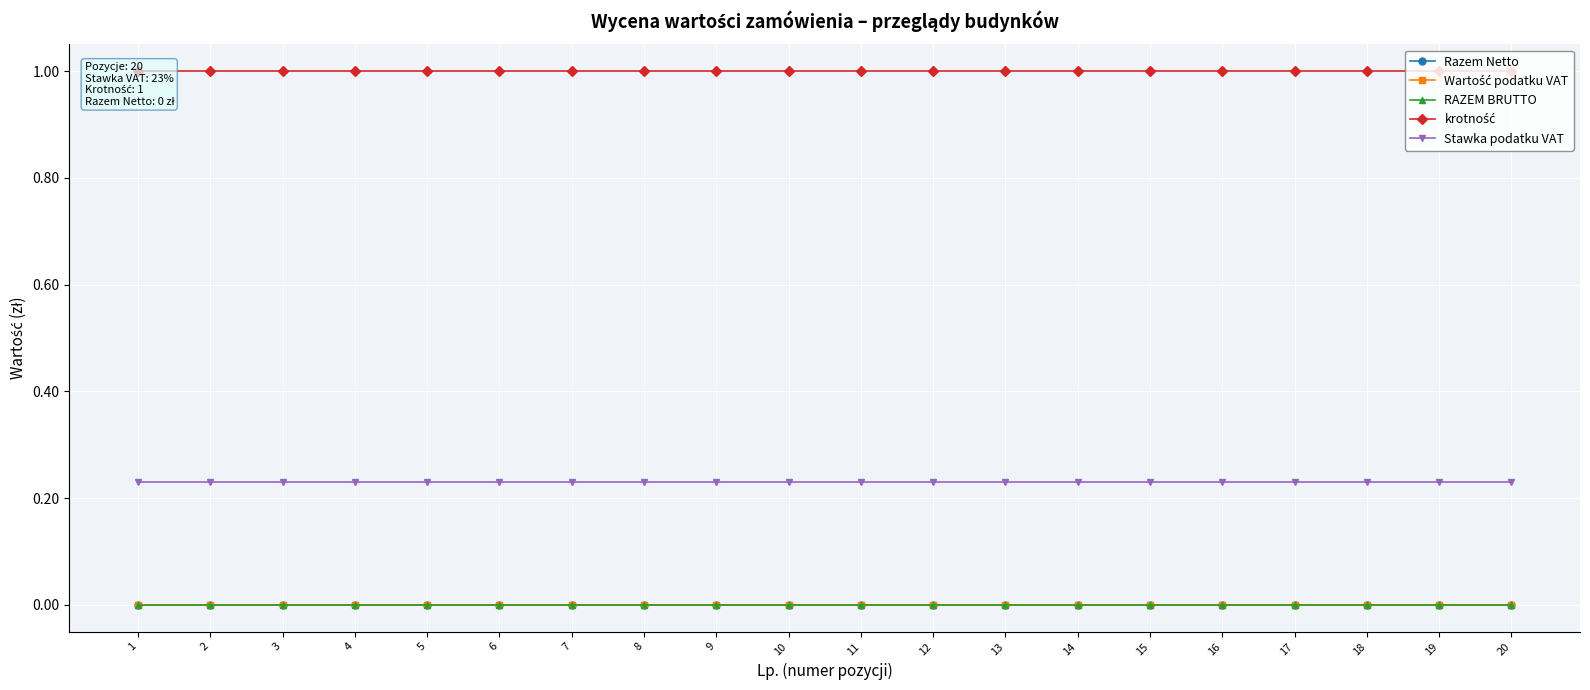

Which has a higher value, 7 or 16?

7